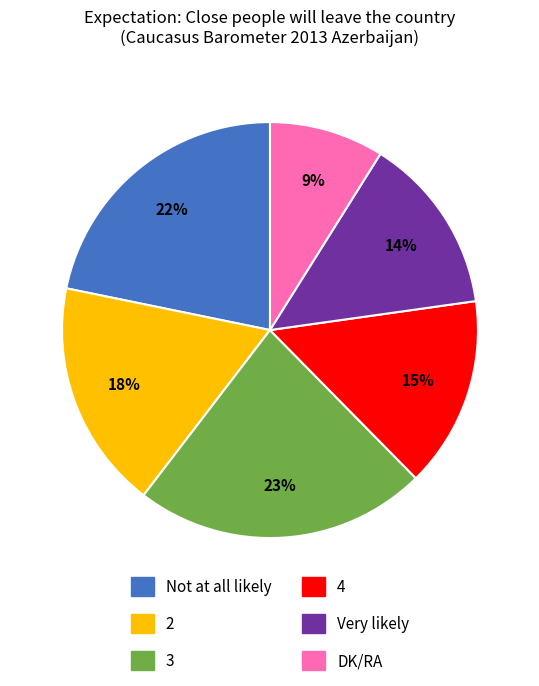

Which slice is the largest?

3